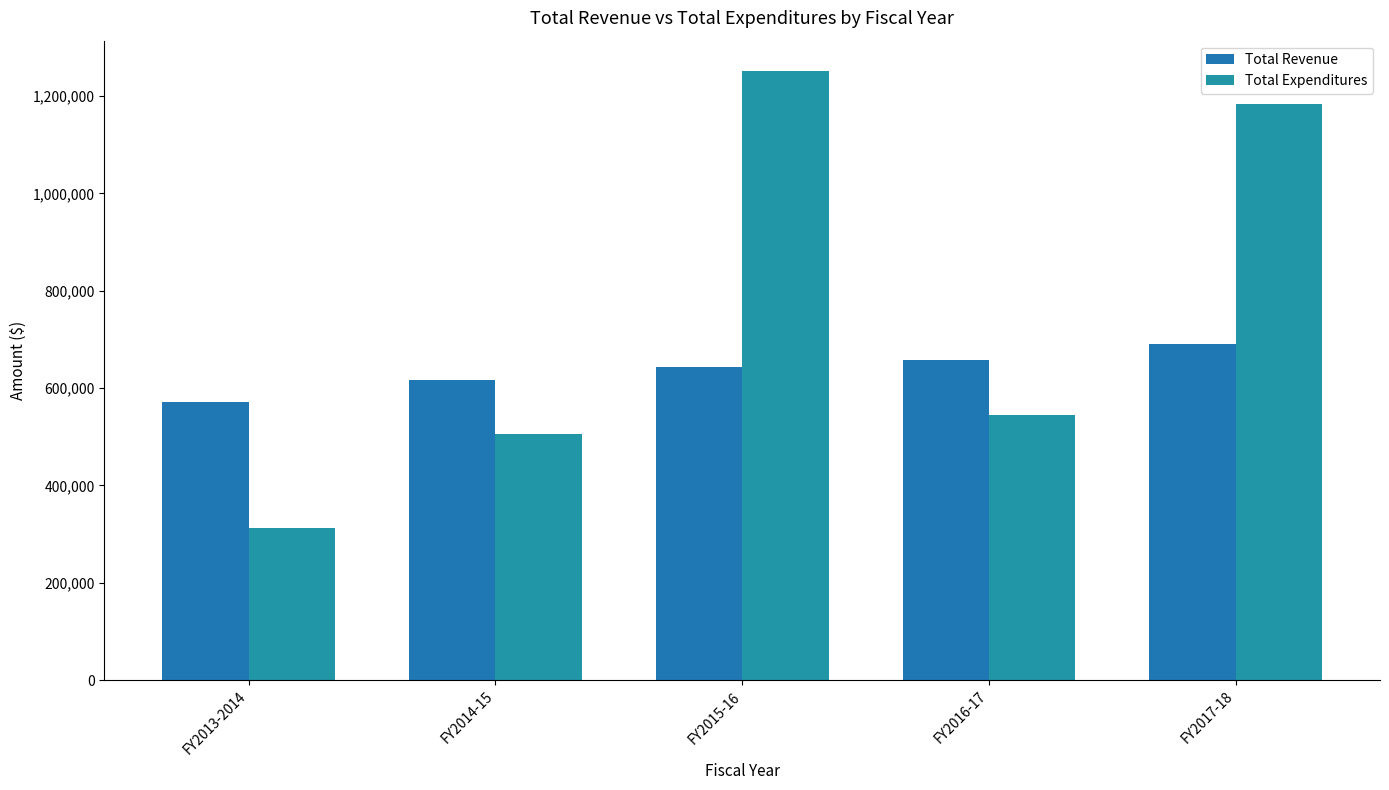

Is it true that Total Revenue equals 642374.6 at FY2015-16?

True